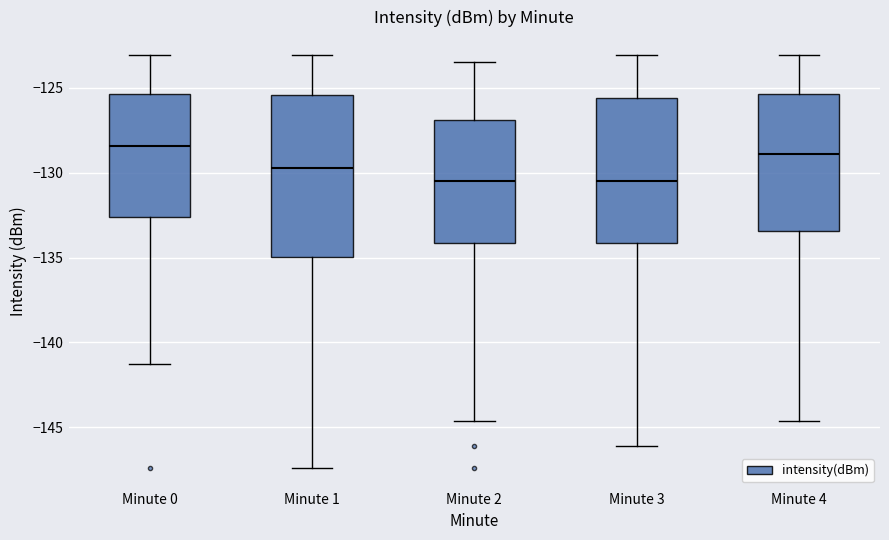

Which box has the highest median line?

Minute 0